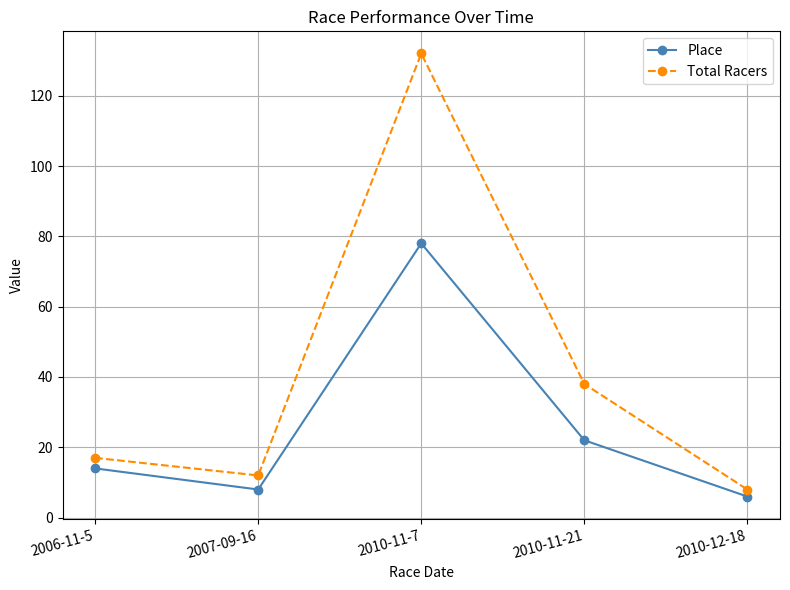

True or false: Place and Total Racers intersect in this chart.

False